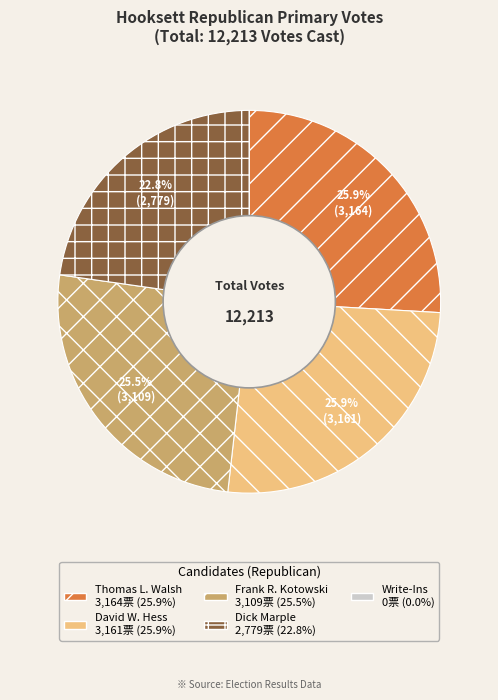

True or false: David W. Hess accounts for 39% of the total.

False